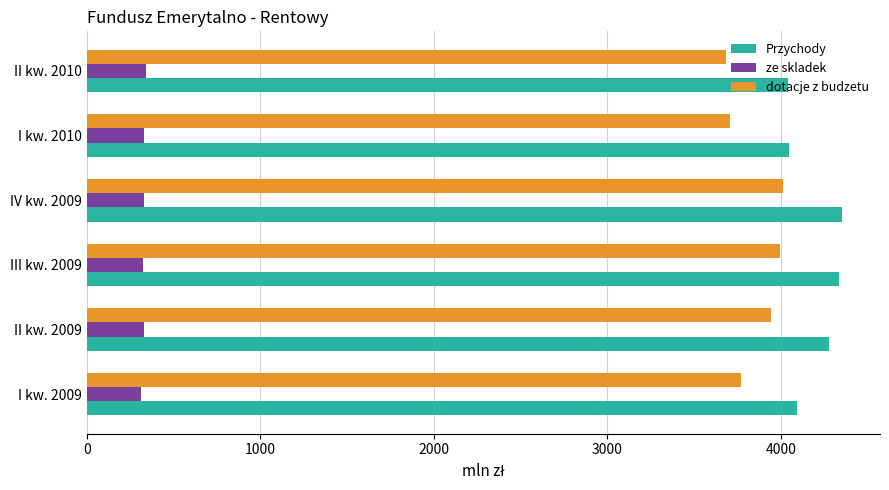

The dotacje z budzetu series shows 5905.6 at I kw. 2010. True or false?

False